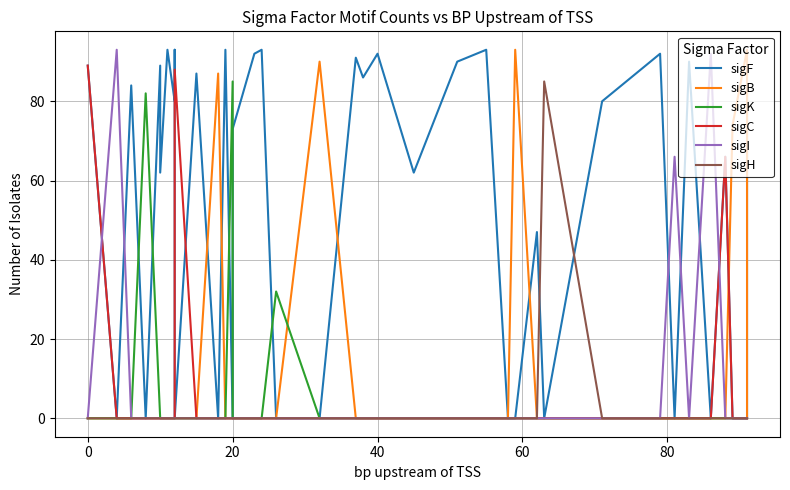

In sigH, how many points are higher than both neighbors (excluding endpoints)?

1